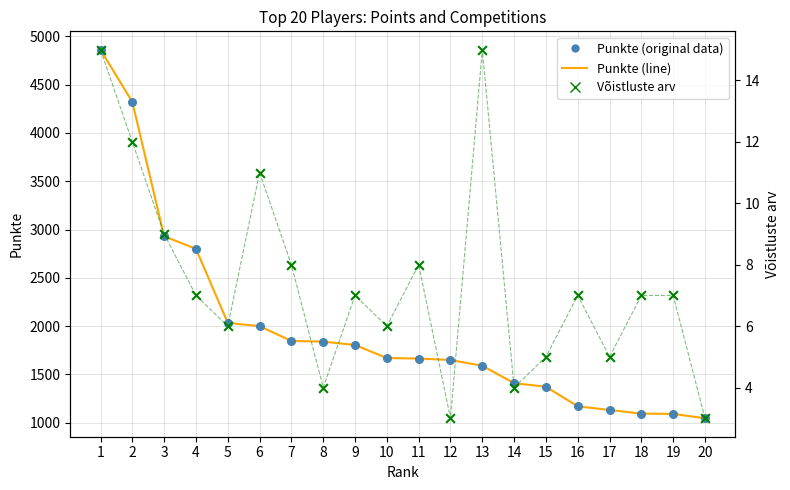

Is the value of Võistluste arv at 2 greater than the value of Punkte at 1?

No